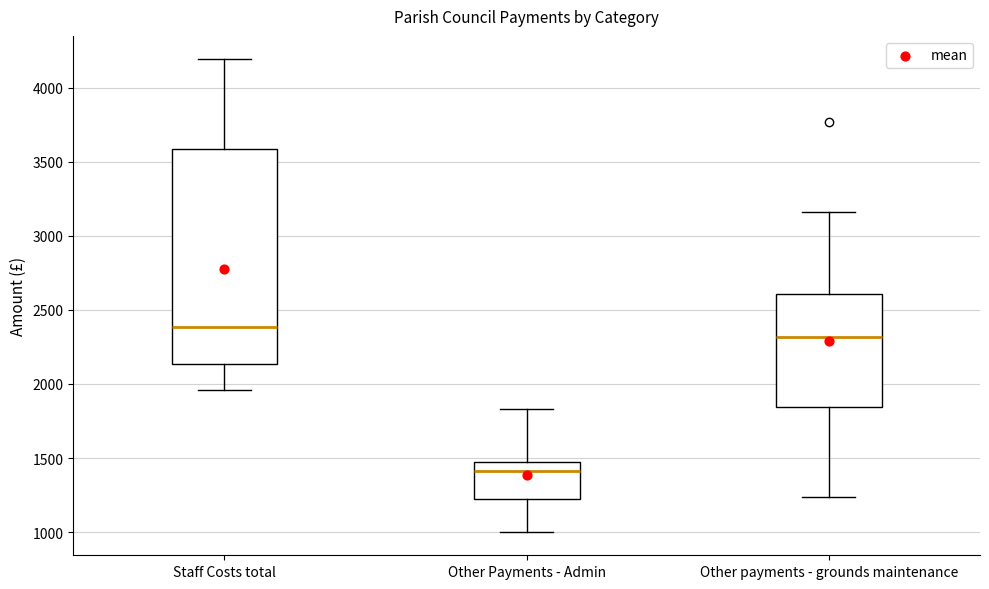

Where does the lower whisker of the box for Other Payments - Admin end on the y-axis? The values are not printed on the chart, so give them approximately, as read against the axis.

1000